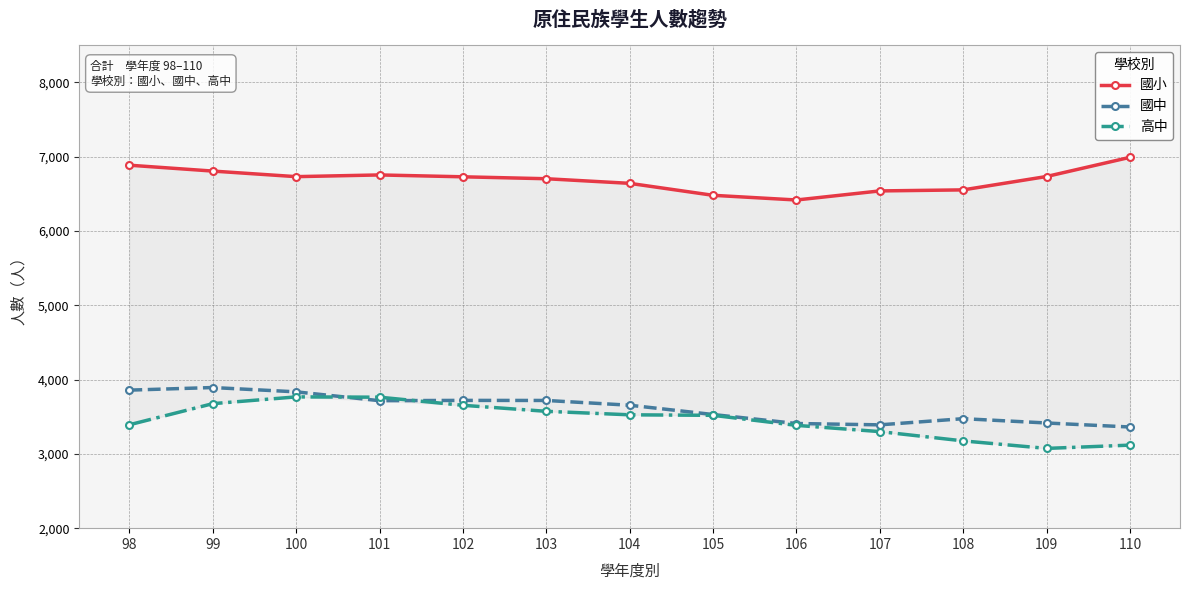

What is the difference between the highest and lowest values at 98?

3492